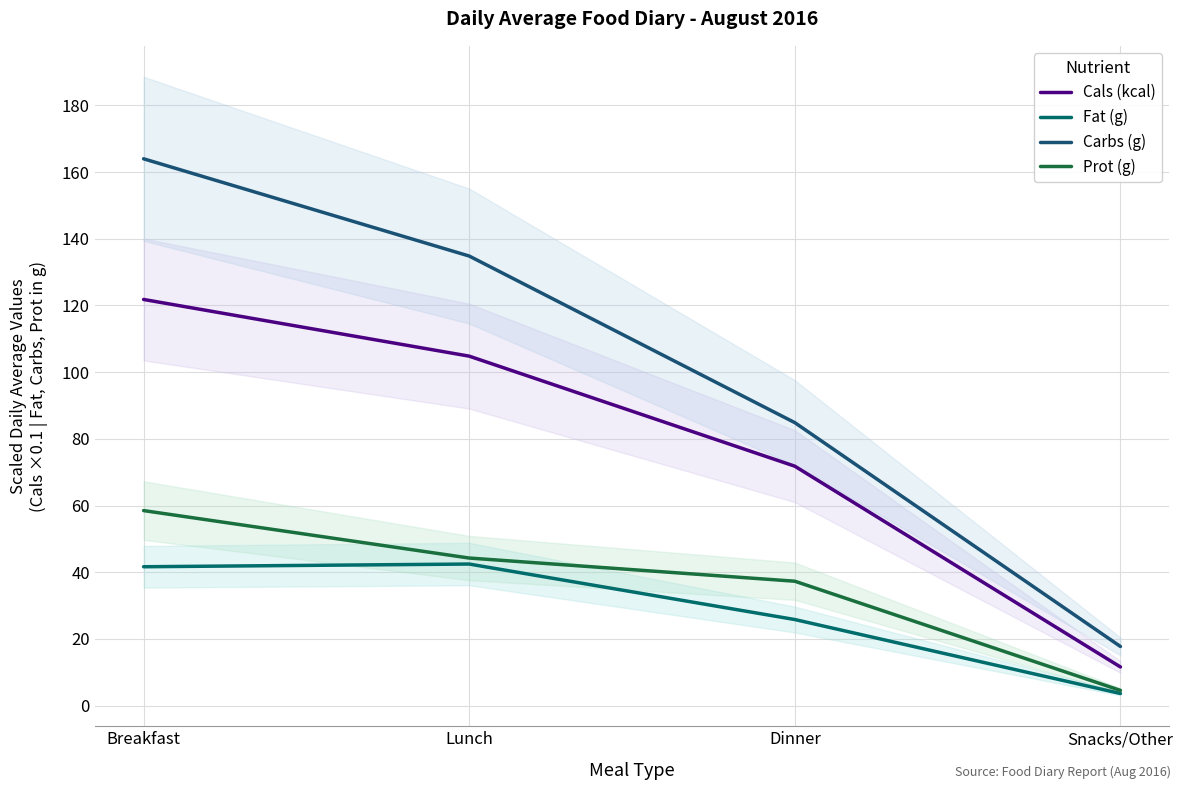

Does the chart display data point markers on the line(s)?

No